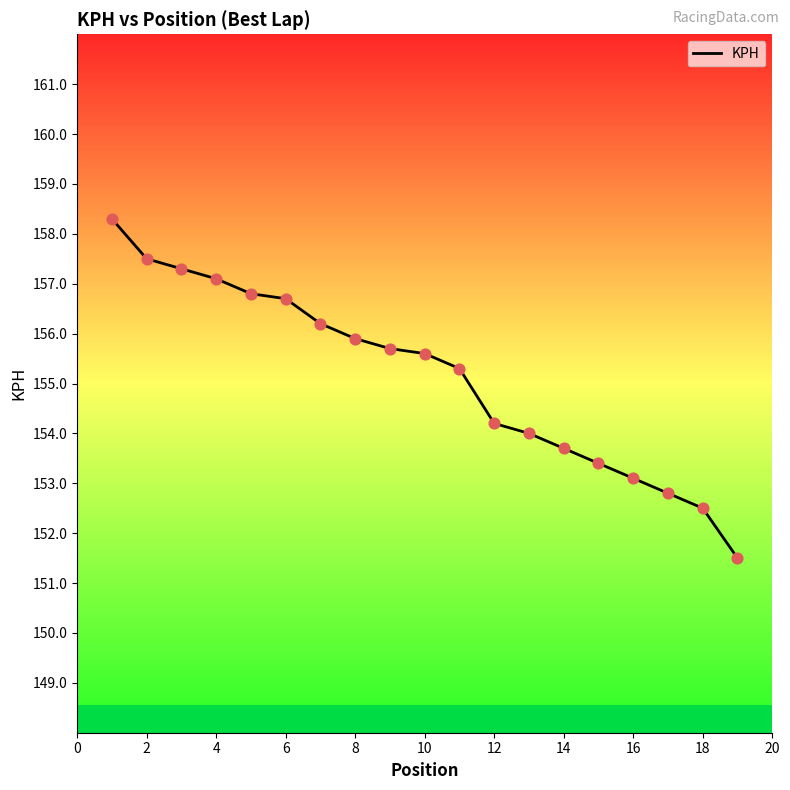

What is the difference between the maximum and minimum values?

6.8